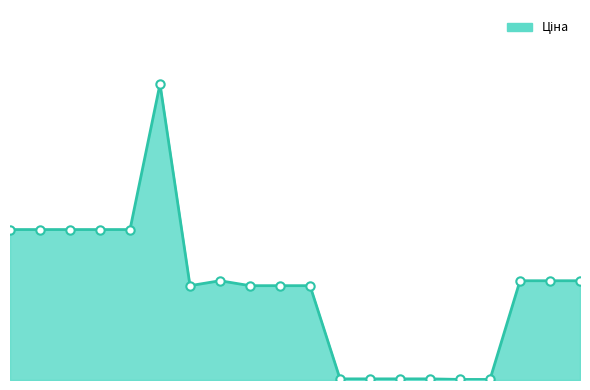

True or false: there are more than 0 points higher than both neighbors.

True